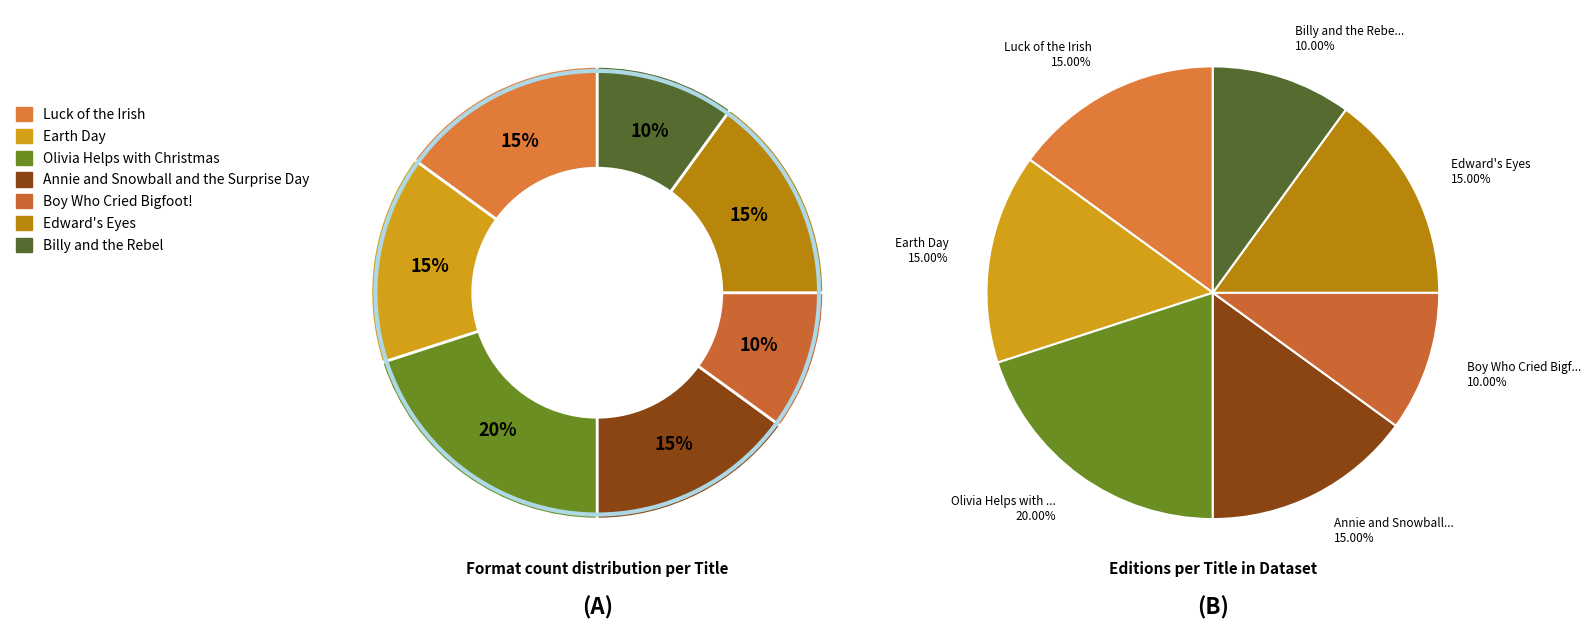

What percentage is the Annie and Snowball and the Surprise Day slice, to the nearest percent?

15%